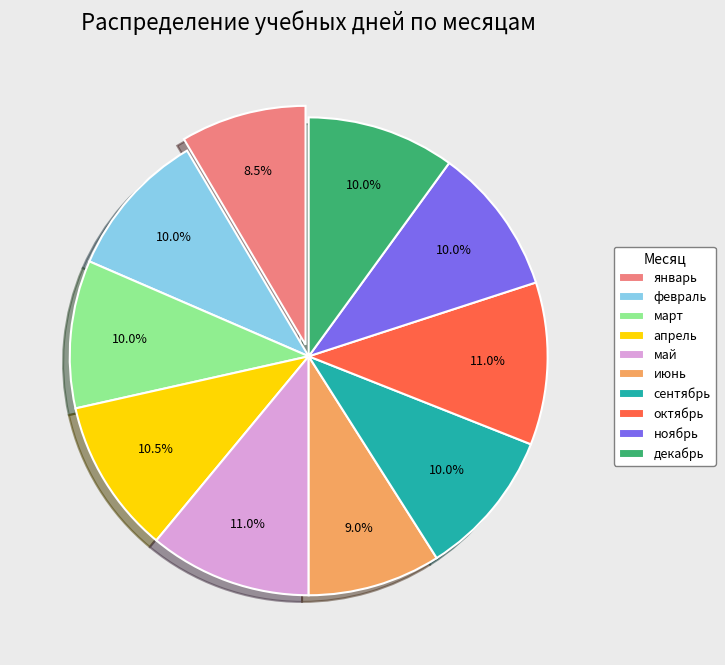

What is the total percentage of февраль and сентябрь?

20.0%